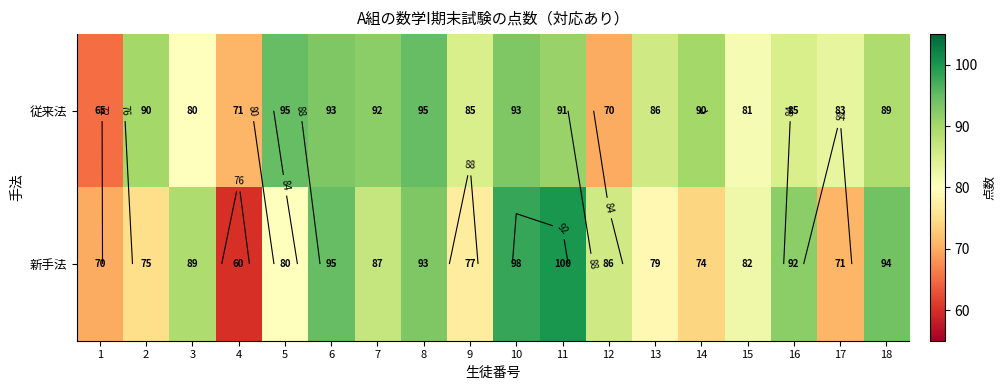

Is it true that 新手法 equals 16 at 14?

False